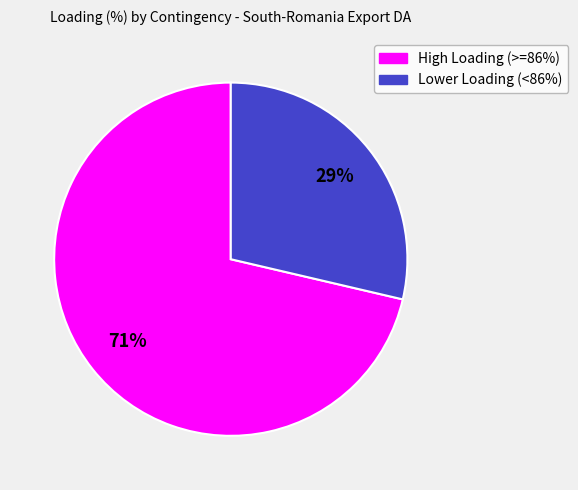

Does any single category account for the majority?

Yes